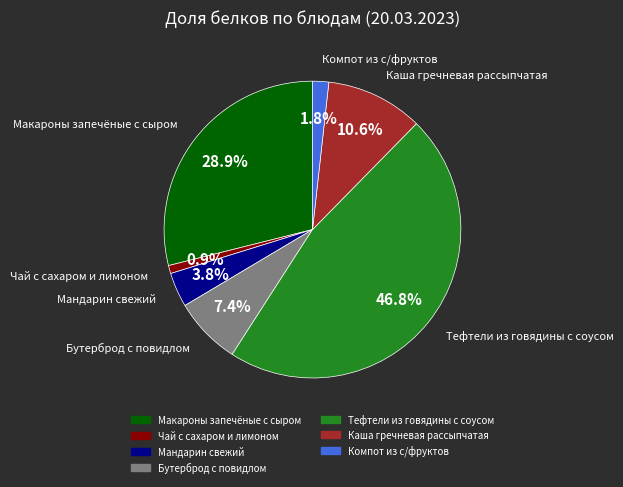

Approximately how many times larger is the value at Мандарин свежий compared to Каша гречневая рассыпчатая?

0.4